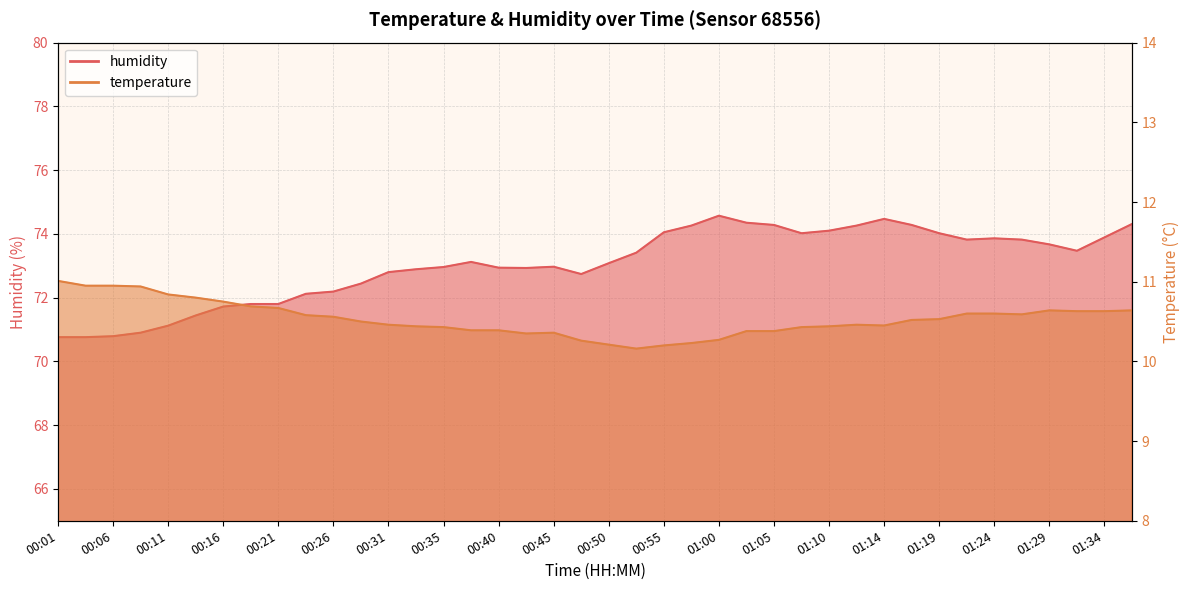

Rank the categories by humidity value from lowest to highest.

00:01, 00:04, 00:06, 00:09, 00:11, 00:14, 00:16, 00:18, 00:21, 00:23, 00:26, 00:28, 00:48, 00:31, 00:33, 00:43, 00:40, 00:35, 00:45, 00:50, 00:38, 00:53, 01:31, 01:29, 01:22, 01:27, 01:24, 01:34, 01:07, 01:19, 00:55, 01:10, 00:57, 01:12, 01:05, 01:17, 01:36, 01:02, 01:14, 01:00